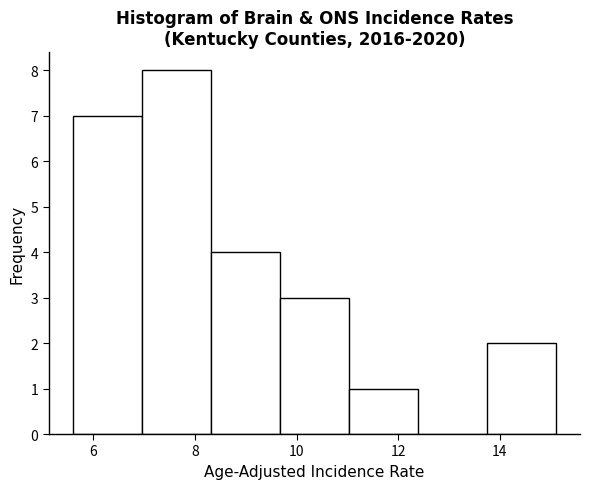

Reading left to right, transcribe this chart: for each bar, give the range it covers on the x-axis and its height. Neither the bar edges nor the heights are printed on the chart, so give them approximately, as read against the axes.

5.6 to 7.0: 7
7.0 to 8.4: 8
8.4 to 9.6: 4
9.6 to 11.0: 3
11.0 to 12.4: 1
12.4 to 13.8: 0
13.8 to 15.2: 2